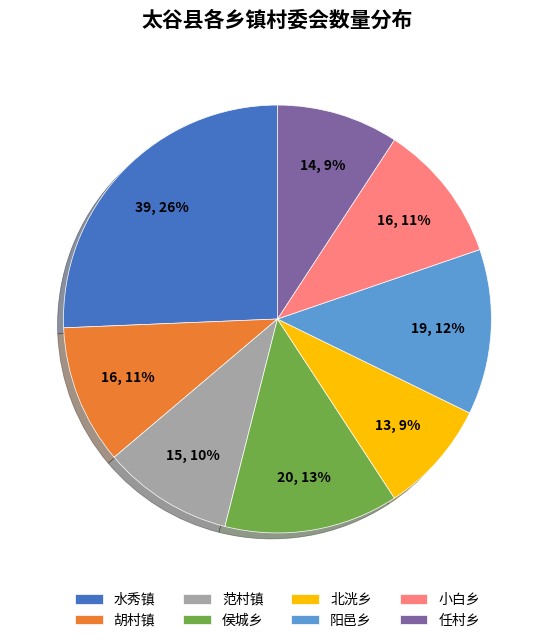

What is the largest slice in the pie chart?

水秀镇